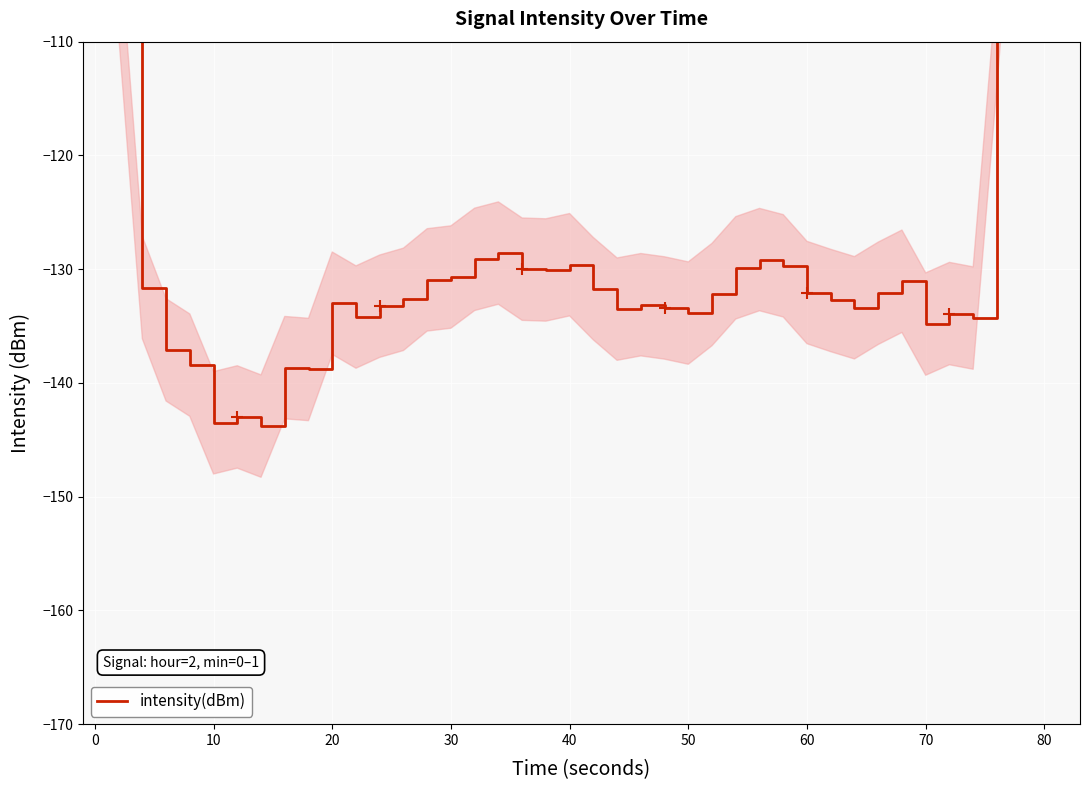

Is this an area chart (filled region under the line)?

No